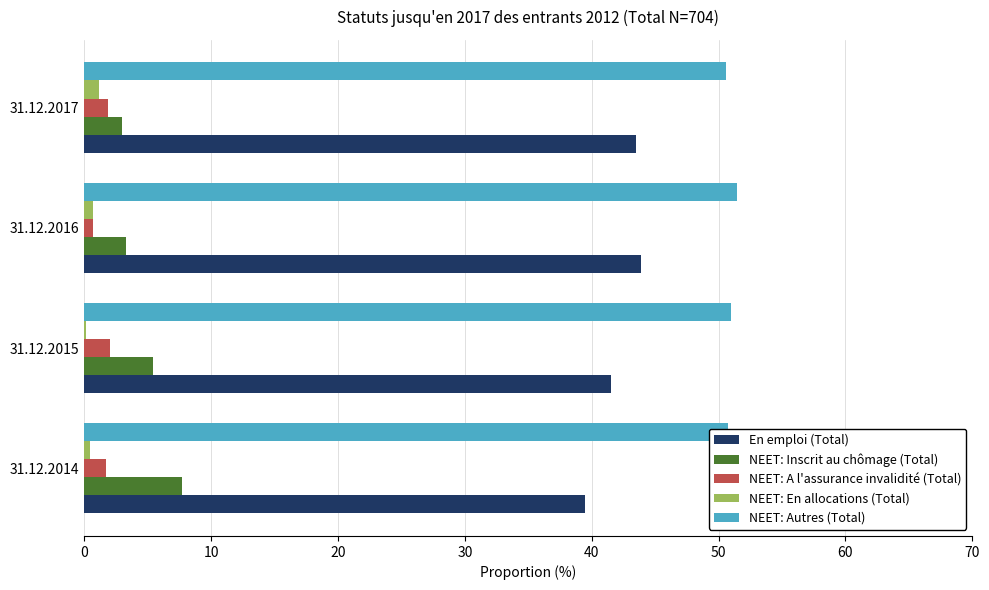

What is the highest value of the En emploi (Total) series?

43.9